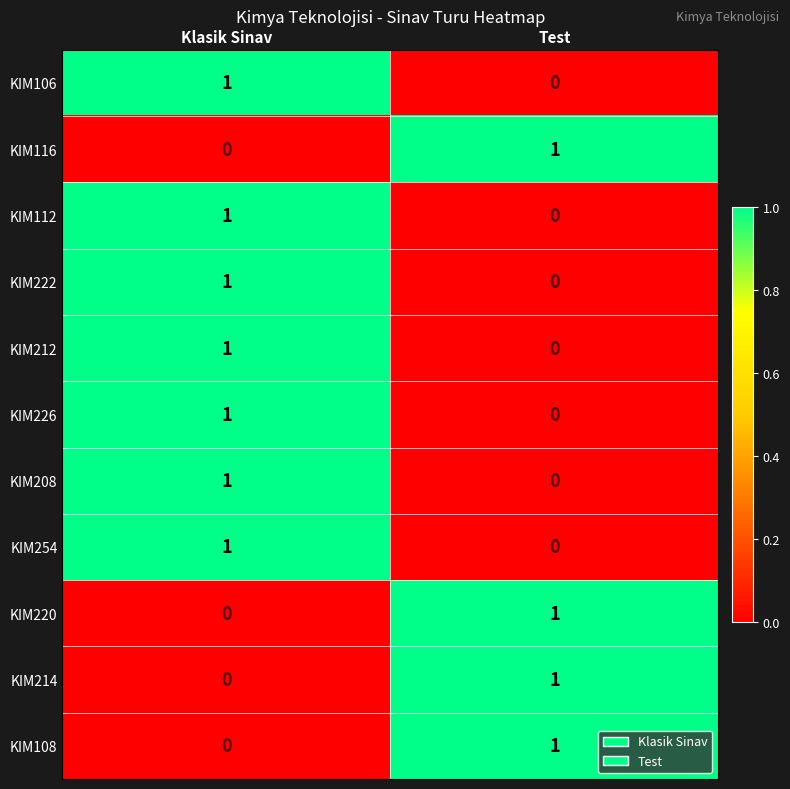

What is the total value across all series at Test?

4